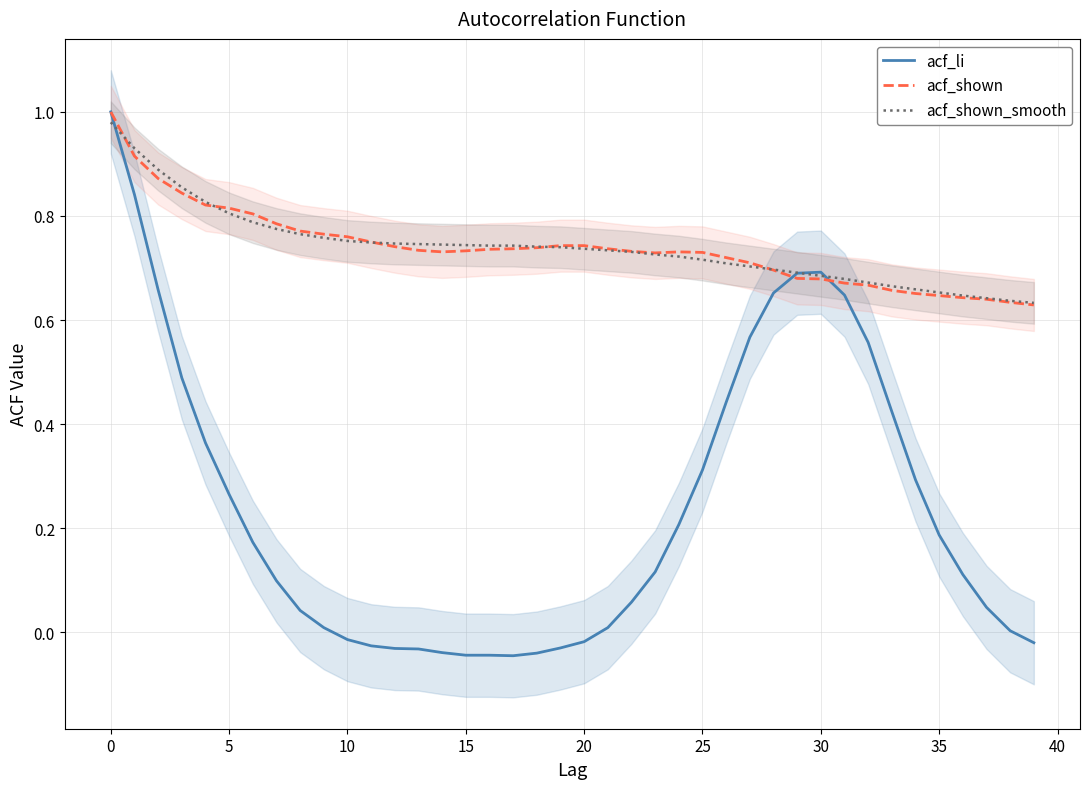

How many data points in acf_li are less than 0?

12